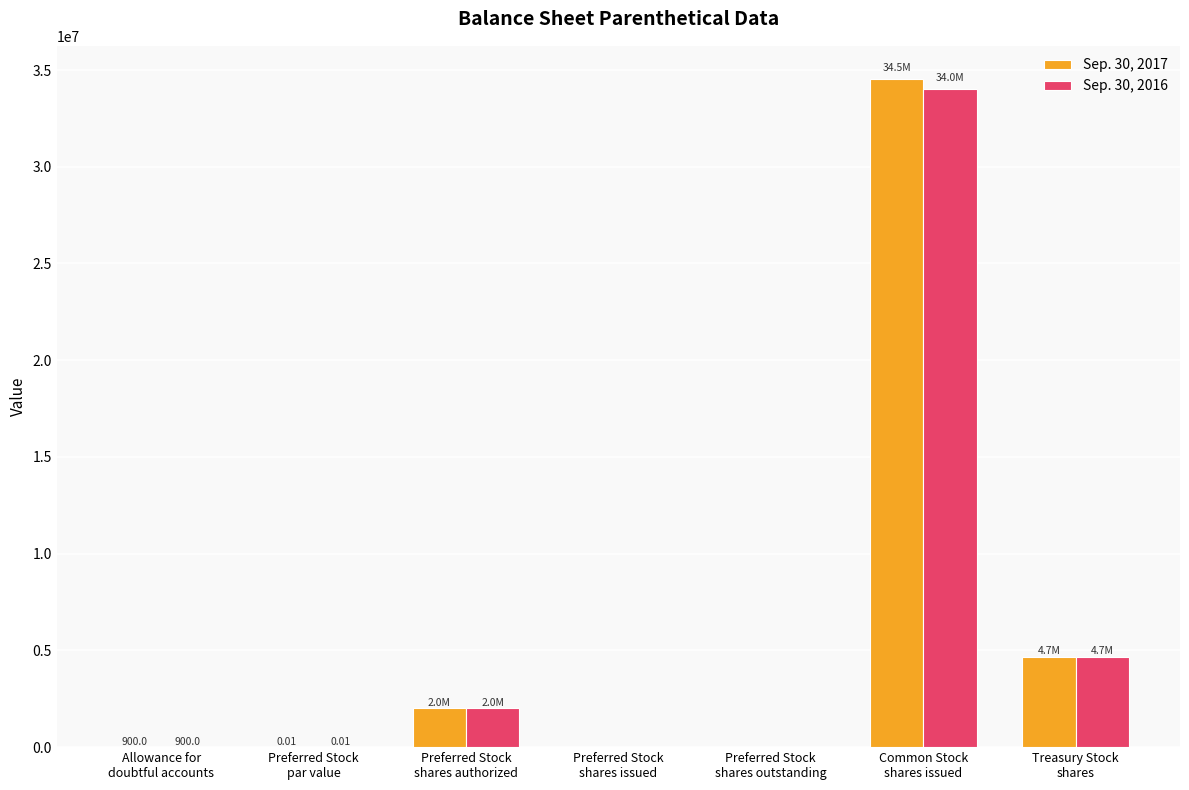

The Sep. 30, 2016 series shows 4657995.0 at Treasury Stock
shares. True or false?

True